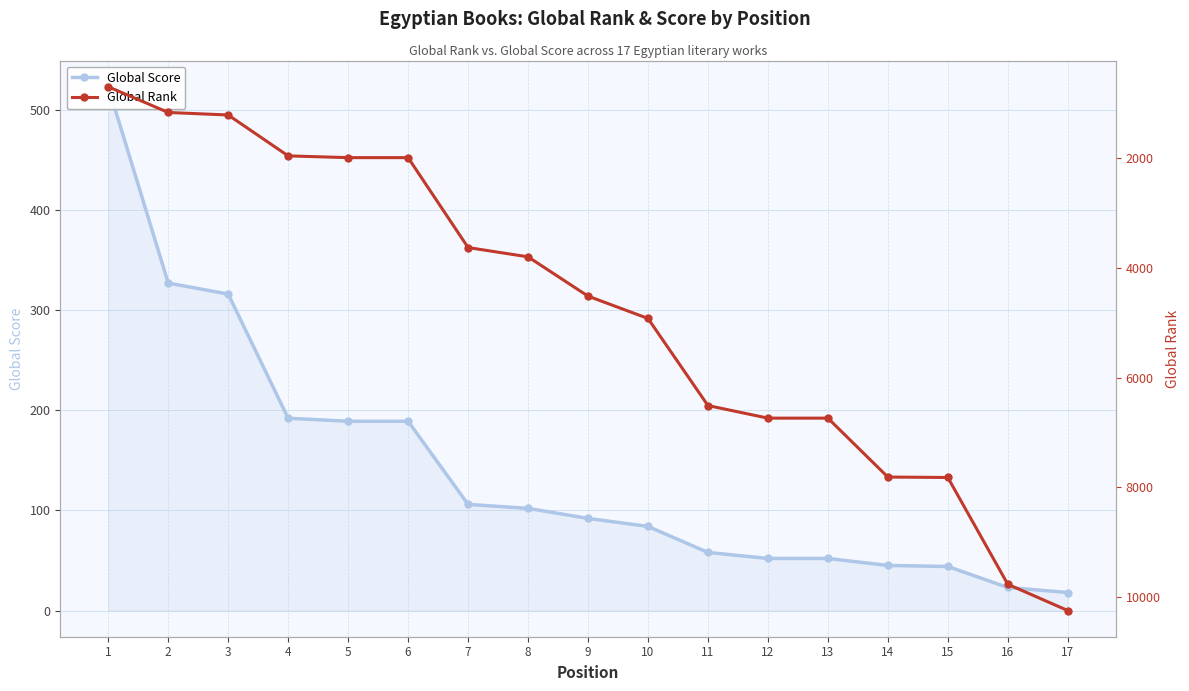

What are all the series names shown in the legend?

Global Score, Global Rank